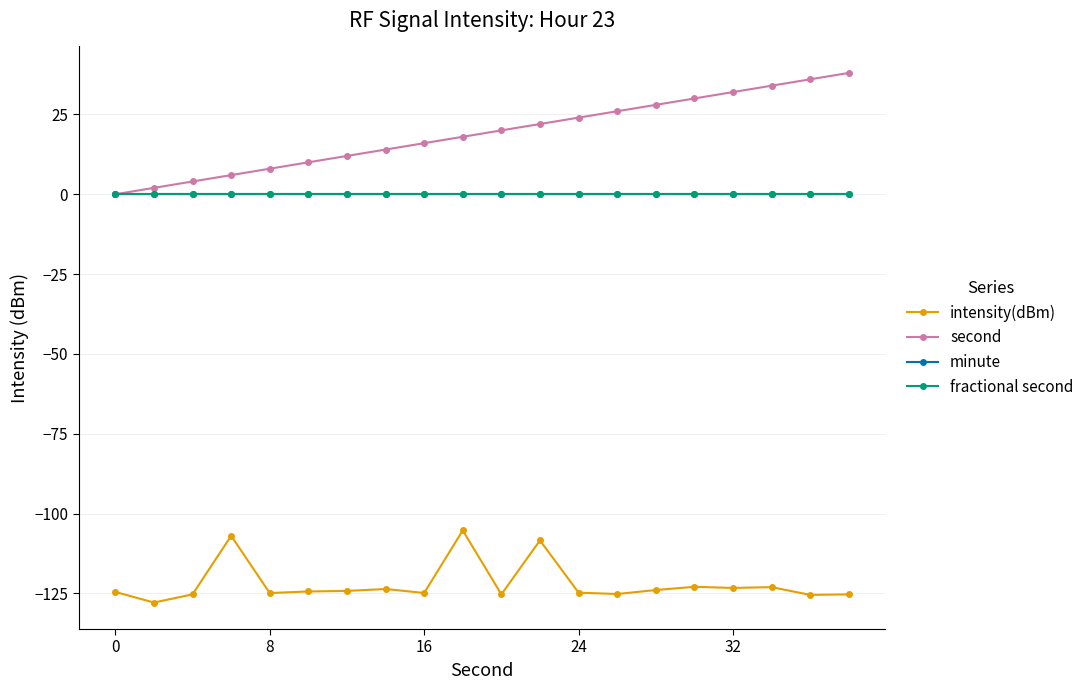

Does the chart have visible grid lines?

Yes